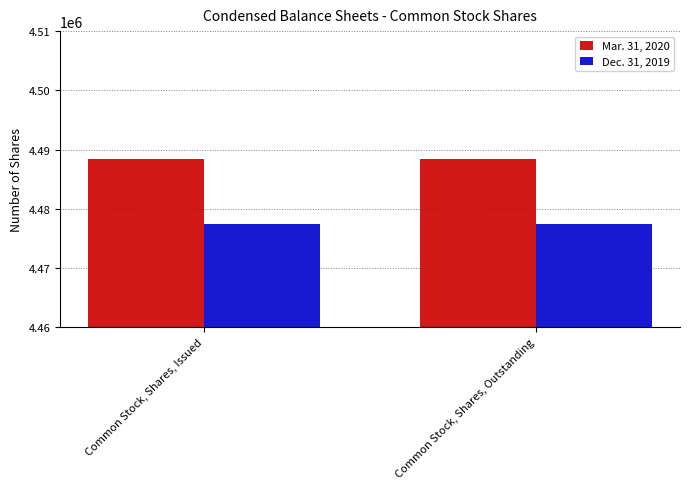

Count the number of categories in the chart.

2